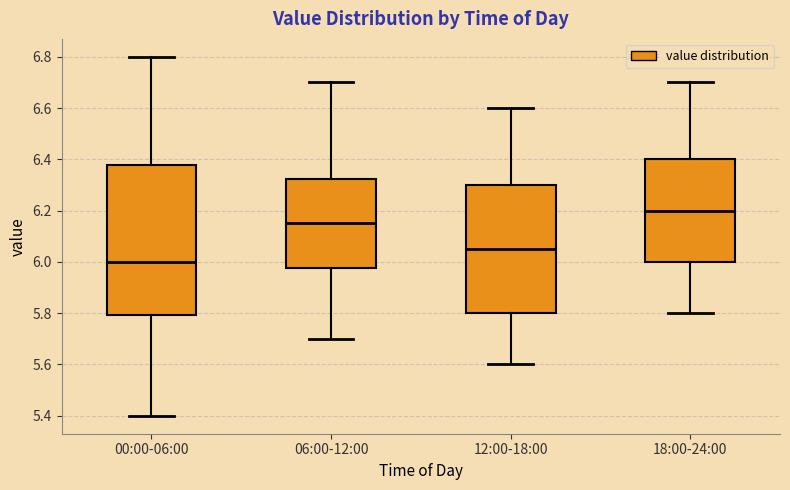

Comparing the boxes themselves (not the whiskers), which one is the tallest?

00:00-06:00